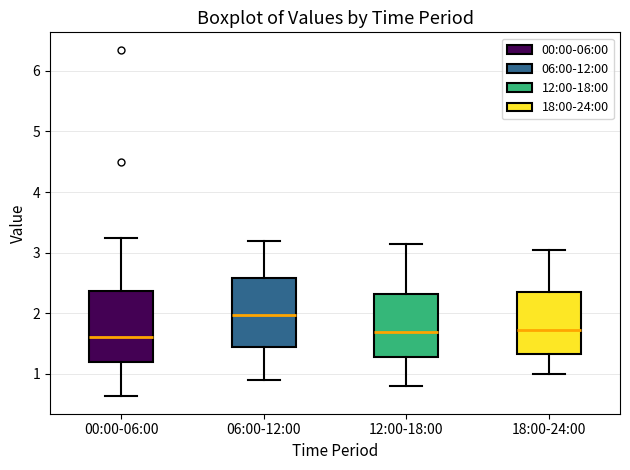

Reading left to right, read every box against the y-axis: the position of its median line, the range the box covers, and the ends of its whiskers. The values are not printed on the chart, so give them approximately, as read against the axis.

00:00-06:00: median 1.6, box 1.2 to 2.4, whiskers 0.6 to 3.3
06:00-12:00: median 2.0, box 1.4 to 2.6, whiskers 0.9 to 3.2
12:00-18:00: median 1.7, box 1.3 to 2.3, whiskers 0.8 to 3.2
18:00-24:00: median 1.7, box 1.3 to 2.4, whiskers 1.0 to 3.1